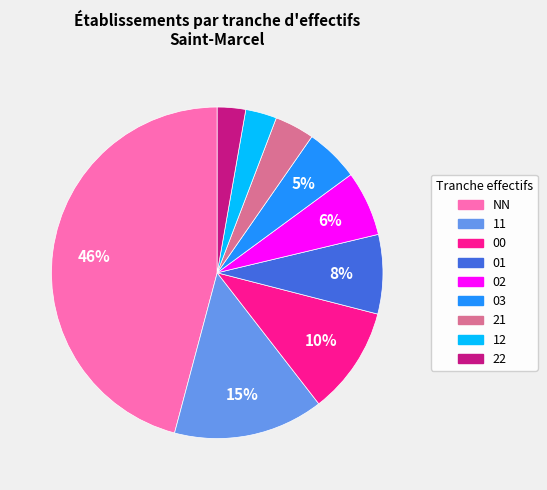

To the nearest percent, what percentage of the pie is 12?

3%